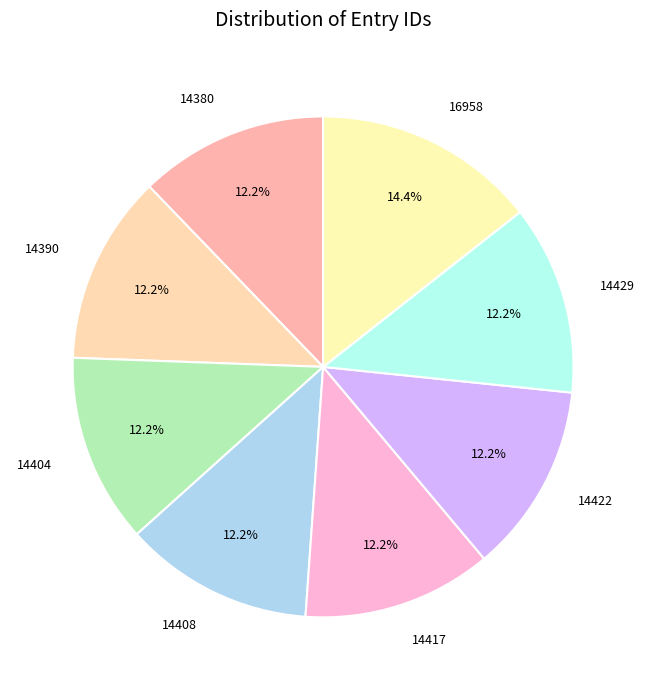

What percentage is the 14408 slice, to the nearest percent?

12%